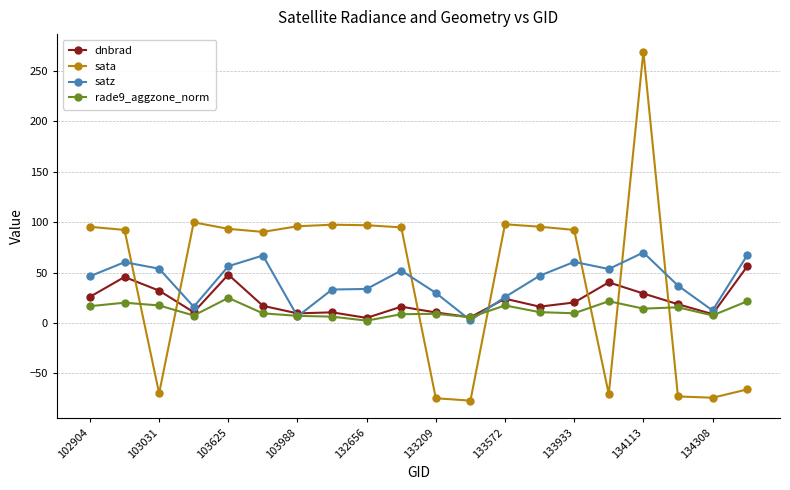

True or false: satz and dnbrad cross at least once.

True